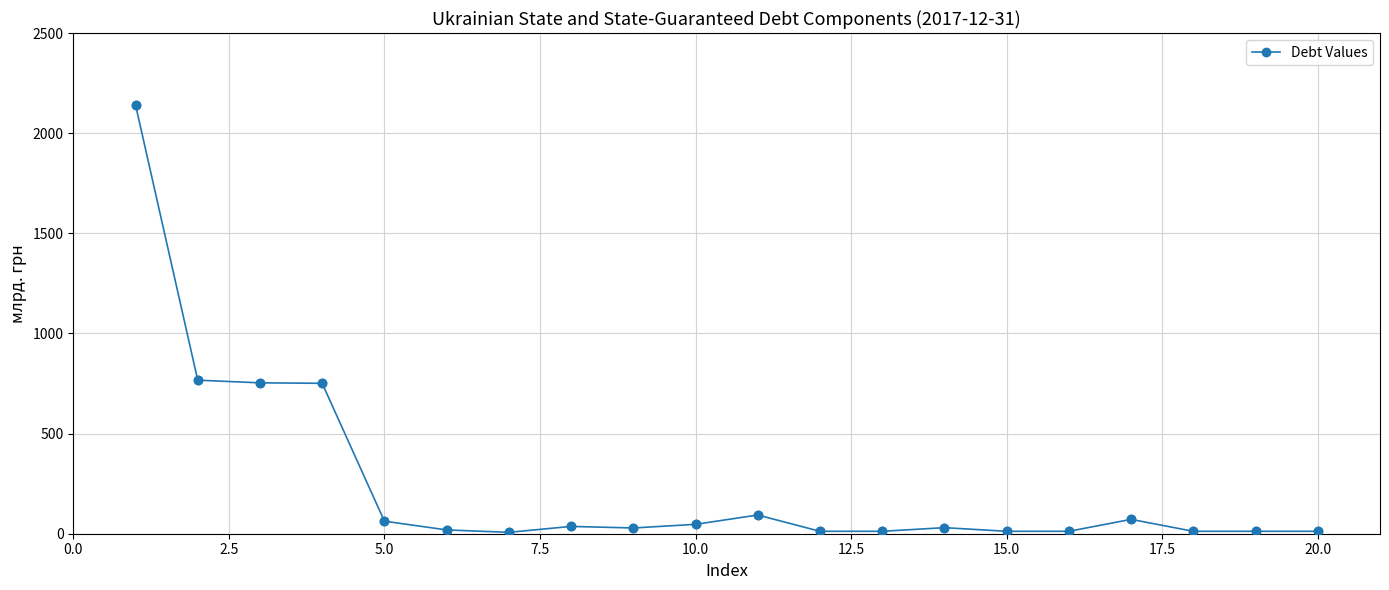

What is the difference between the maximum and minimum values?

2134.8